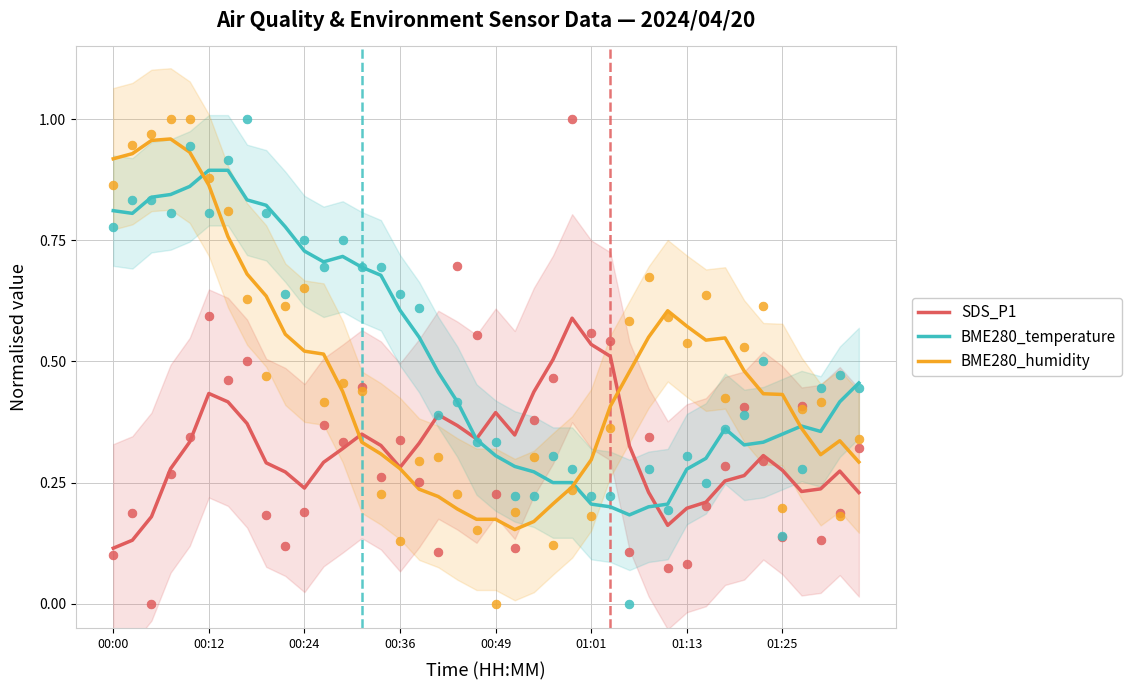

What are all the series names shown in the legend?

SDS_P1, BME280_temperature, BME280_humidity